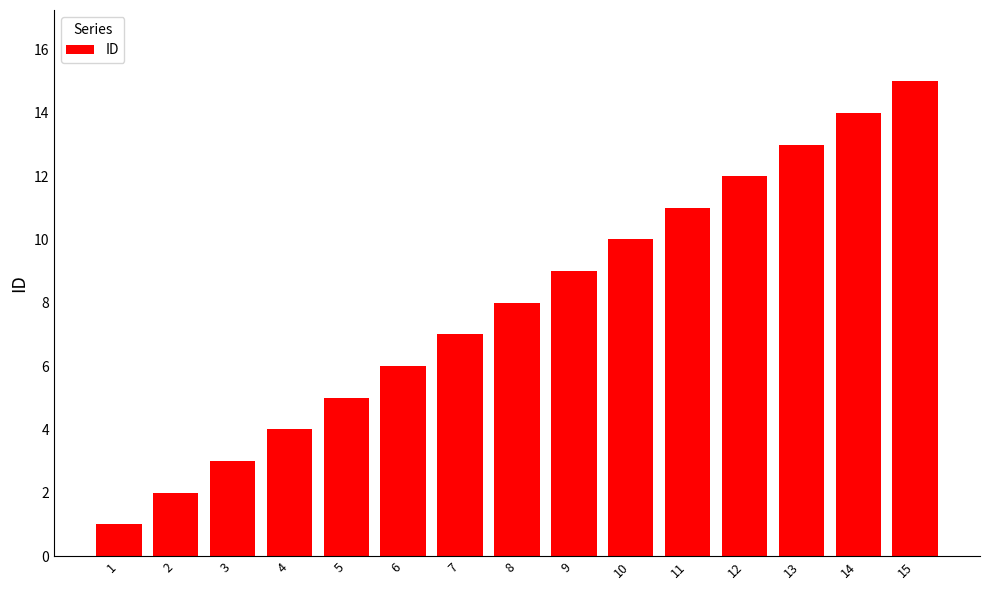

What is the change in value from 2 to 7?

+5